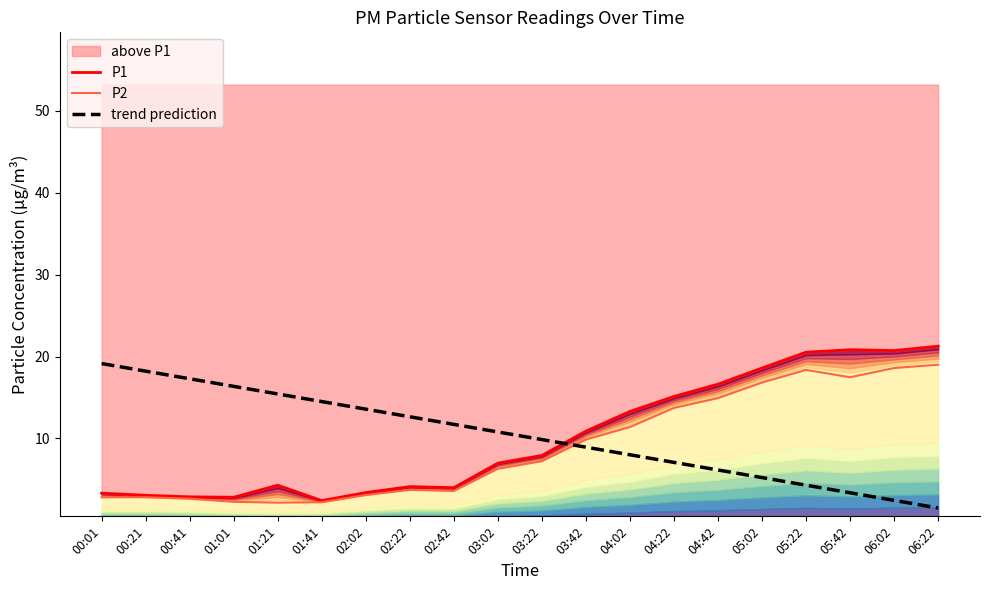

What is the minimum value for P2?

2.2